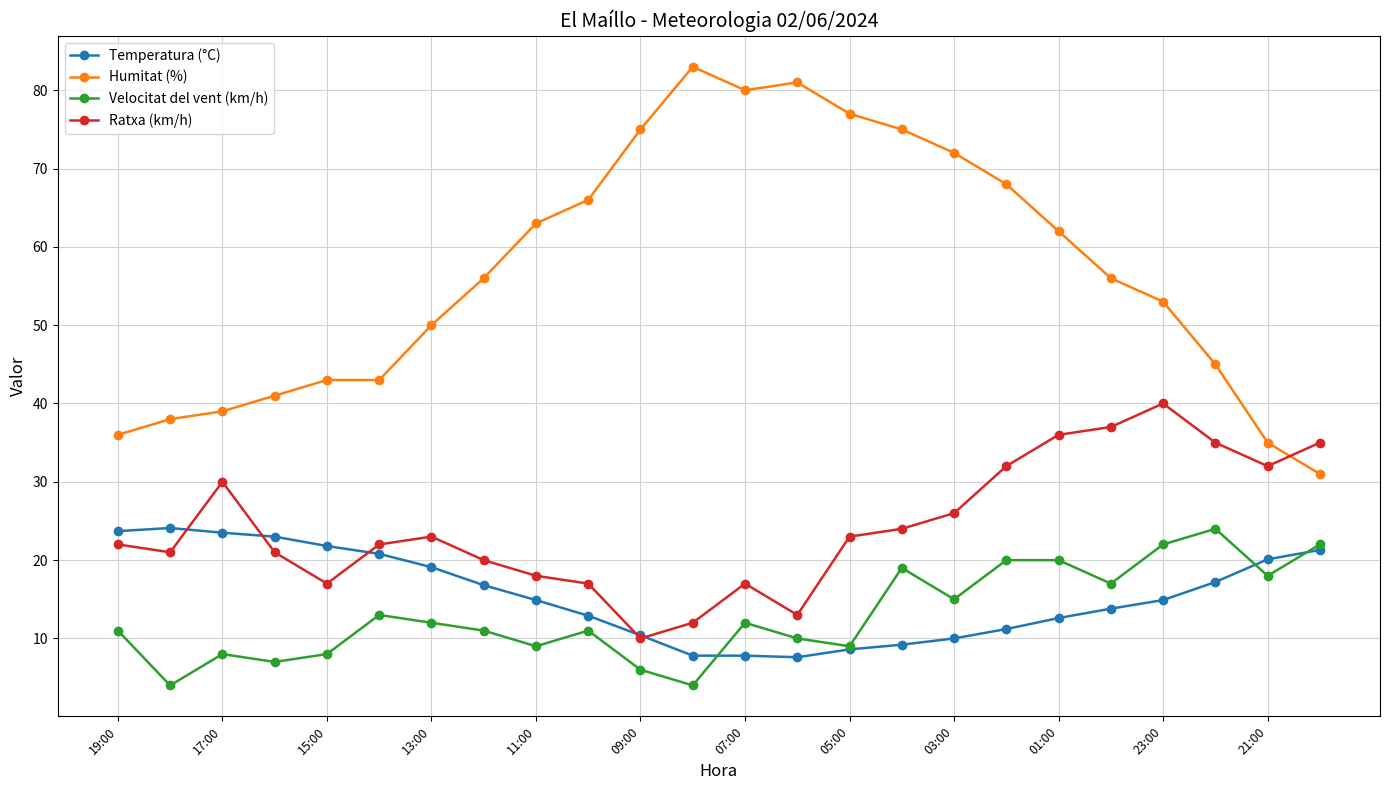

What is the value of the Velocitat del vent (km/h) point at the 18th from the left?

20.0